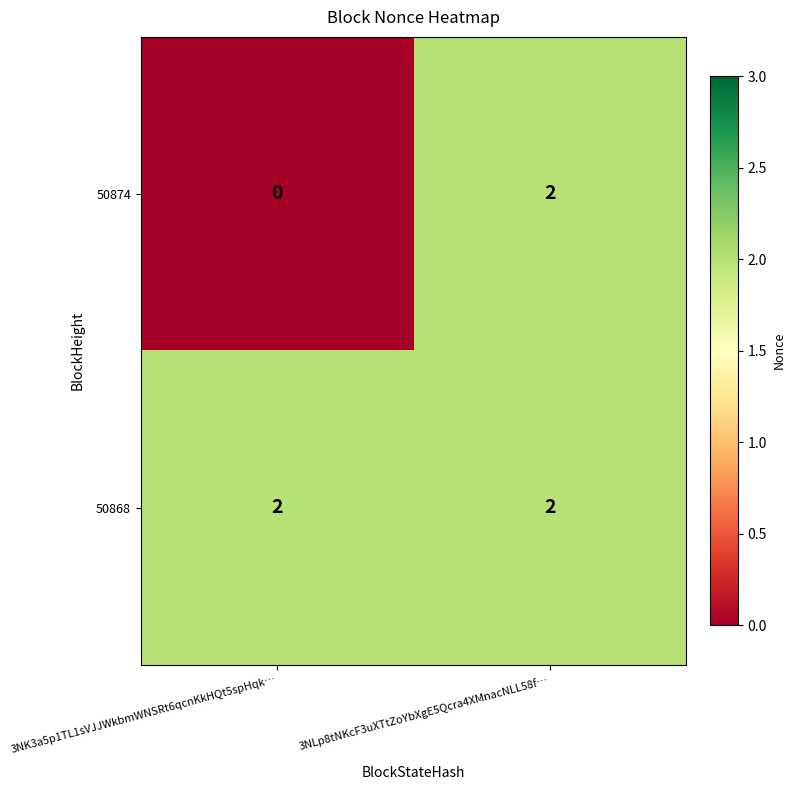

At which label is 50874 closest to 1?

3NK3a5p1TL1sVJJWkbmWNSRt6qcnKkHQt5spHqk…